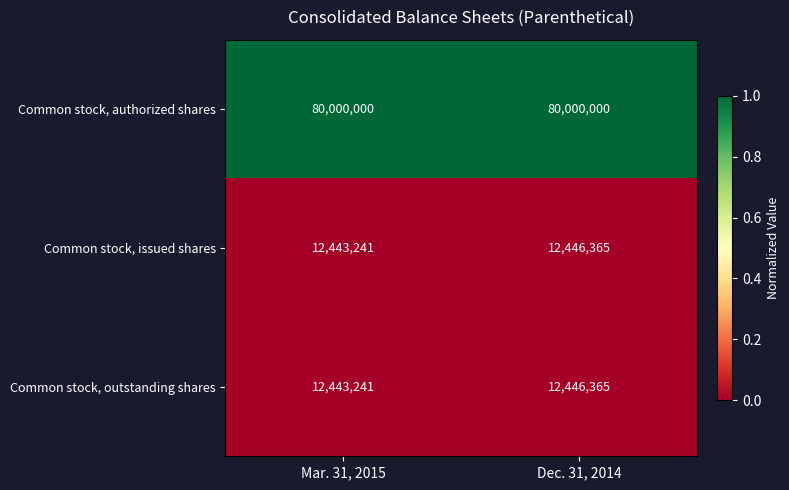

What is the spread (max minus min) of values at Mar. 31, 2015?

67556759